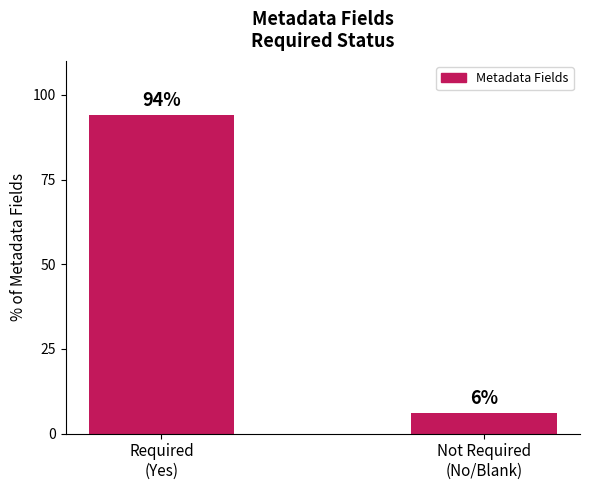

How many distinct data groups are displayed?

1